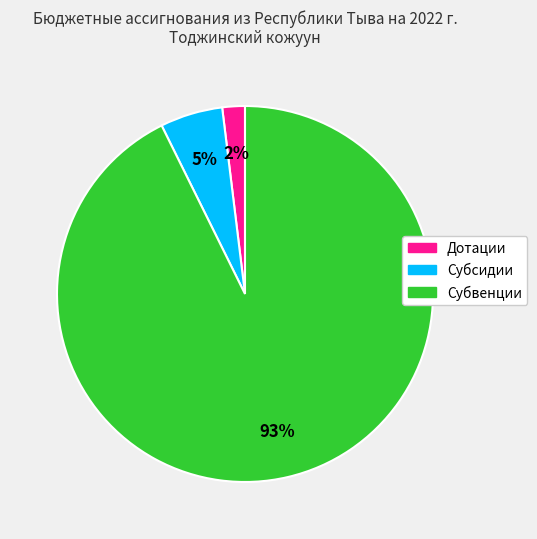

Is it true that Субсидии is 5% of the pie?

True